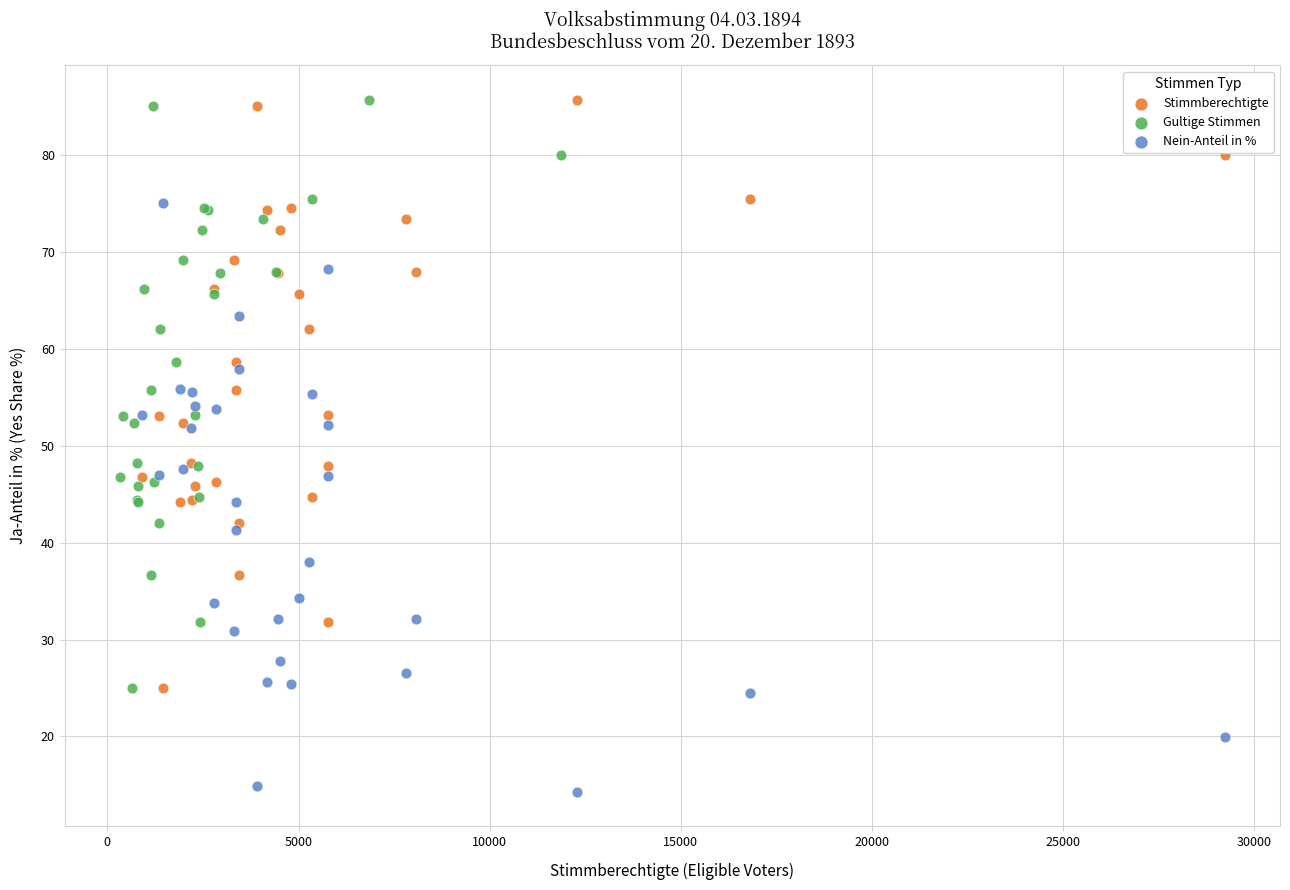

What are all the series names shown in the legend?

Stimmberechtigte, Gultige Stimmen, Nein-Anteil in %